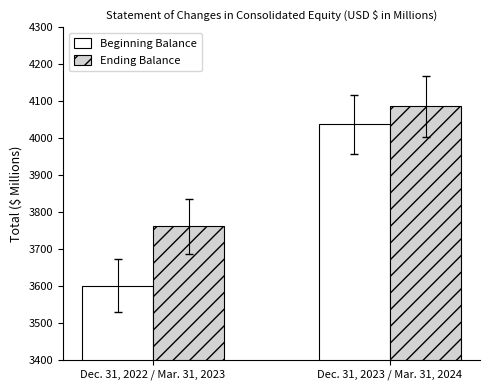

What is the difference between the maximum and minimum values in the Ending Balance series?

325